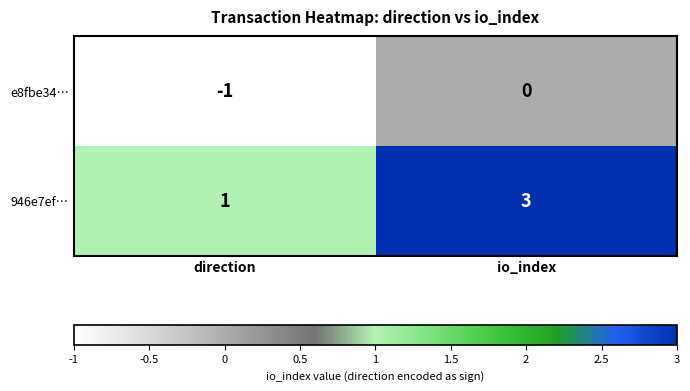

What is the difference between the highest and lowest values at io_index?

3